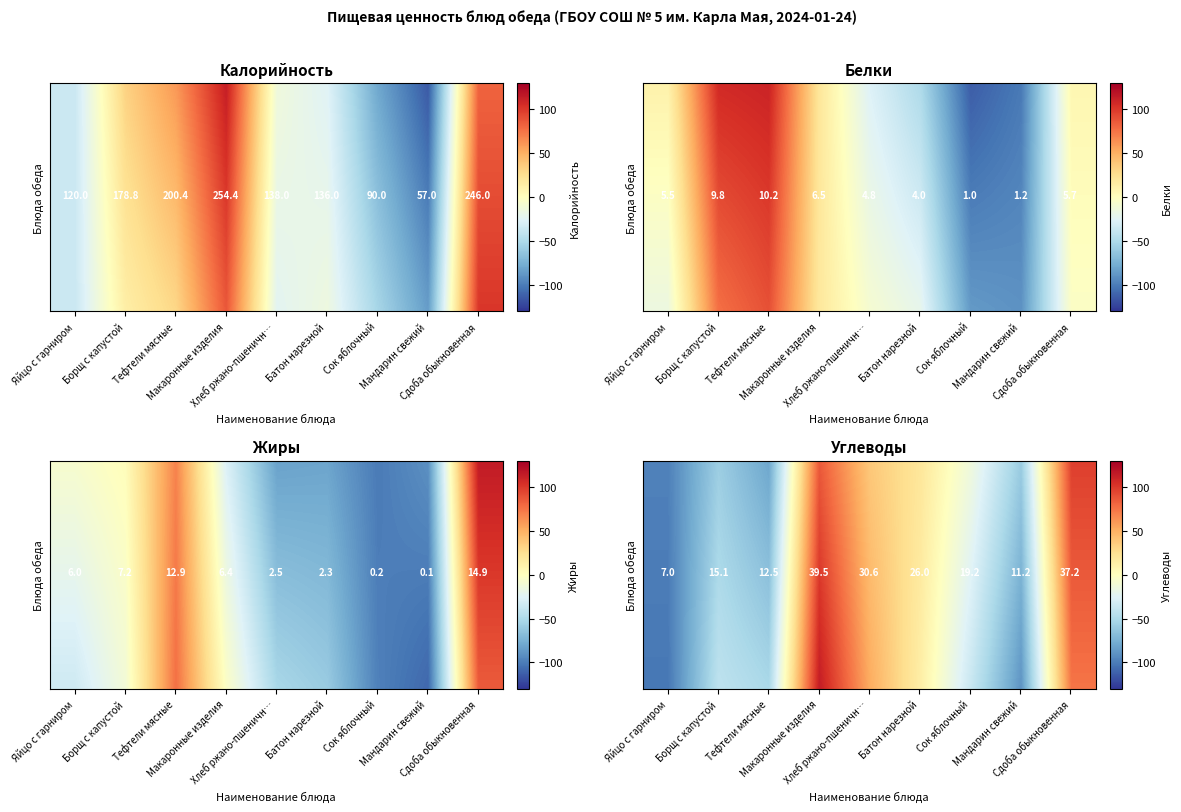

Count the number of data series in this chart.

4